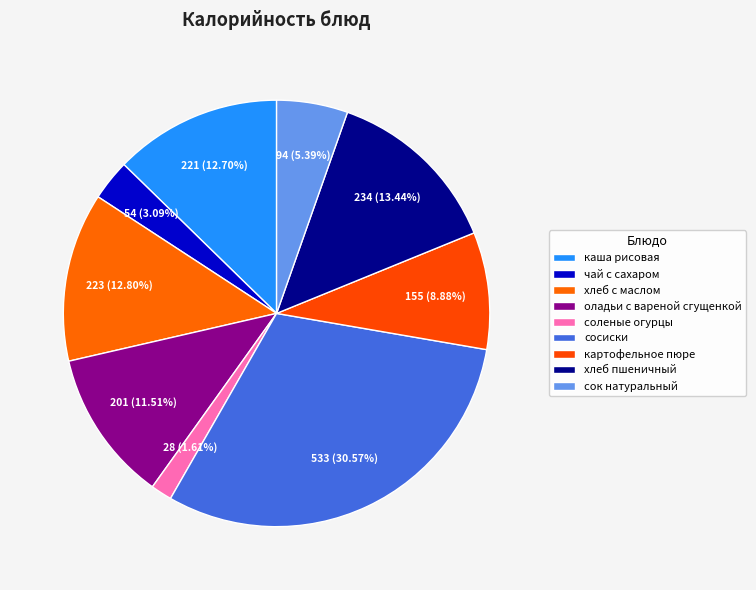

How many segments does this pie chart have?

9